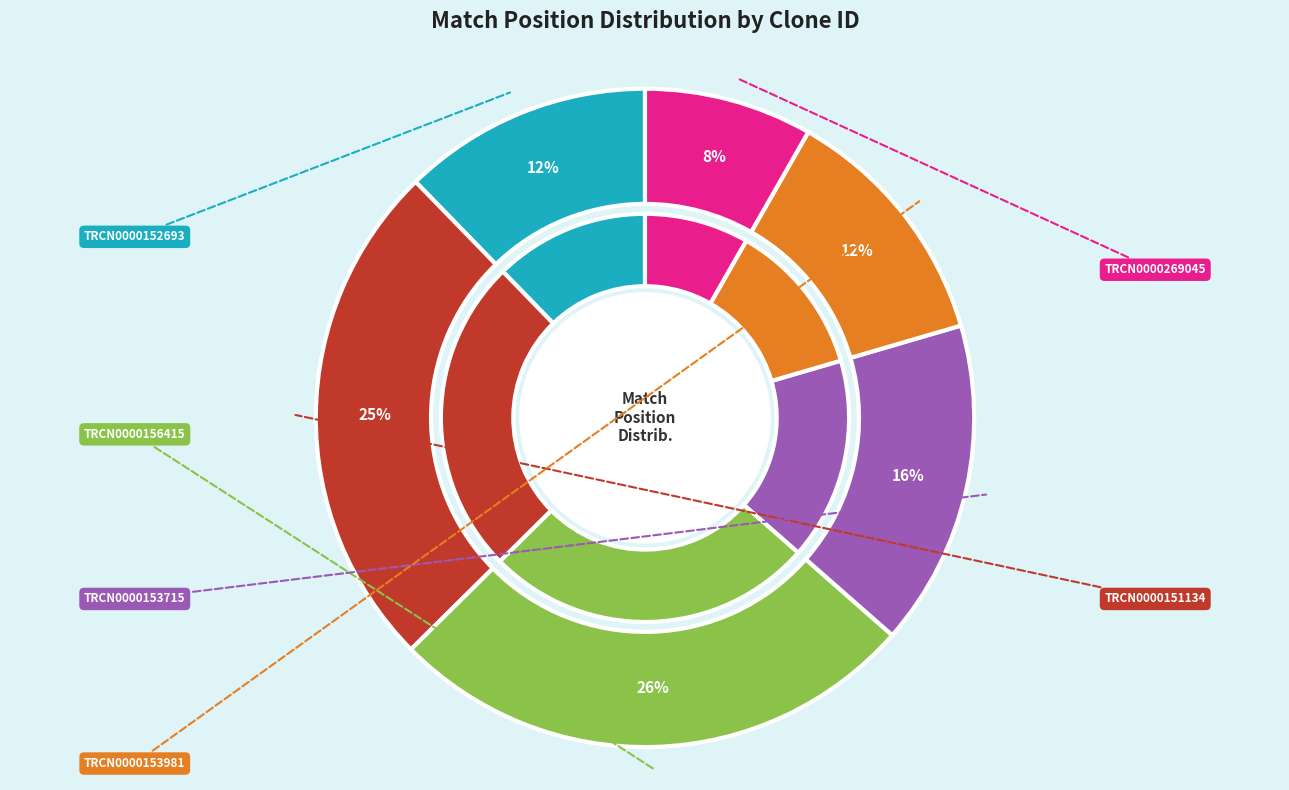

Is there a majority slice in this chart?

No